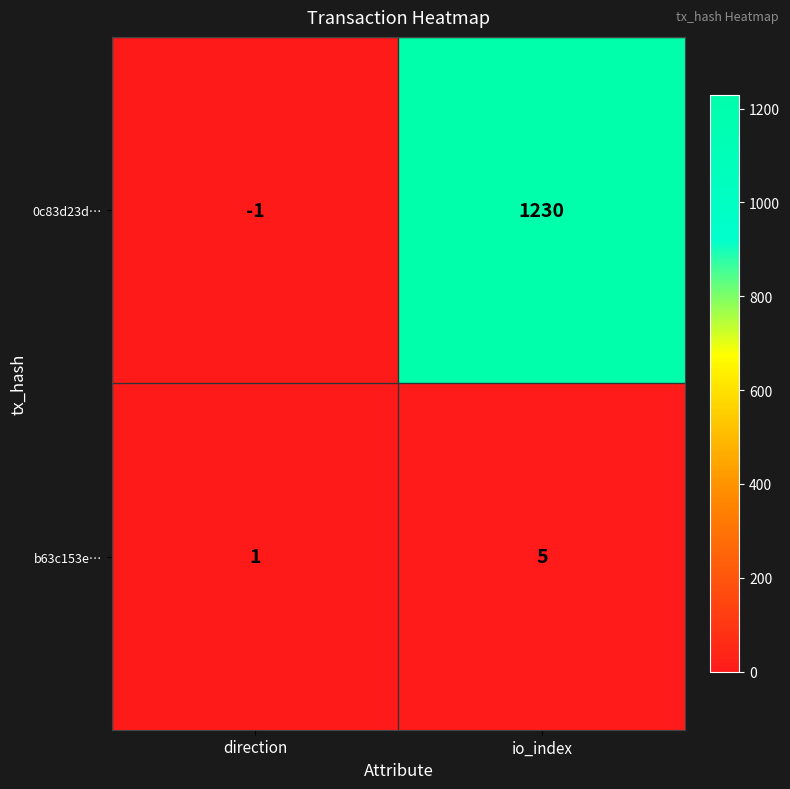

Reading left to right, what are all the values shown in this chart?

0c83d23d…: direction=-1	io_index=1230
b63c153e…: direction=1	io_index=5